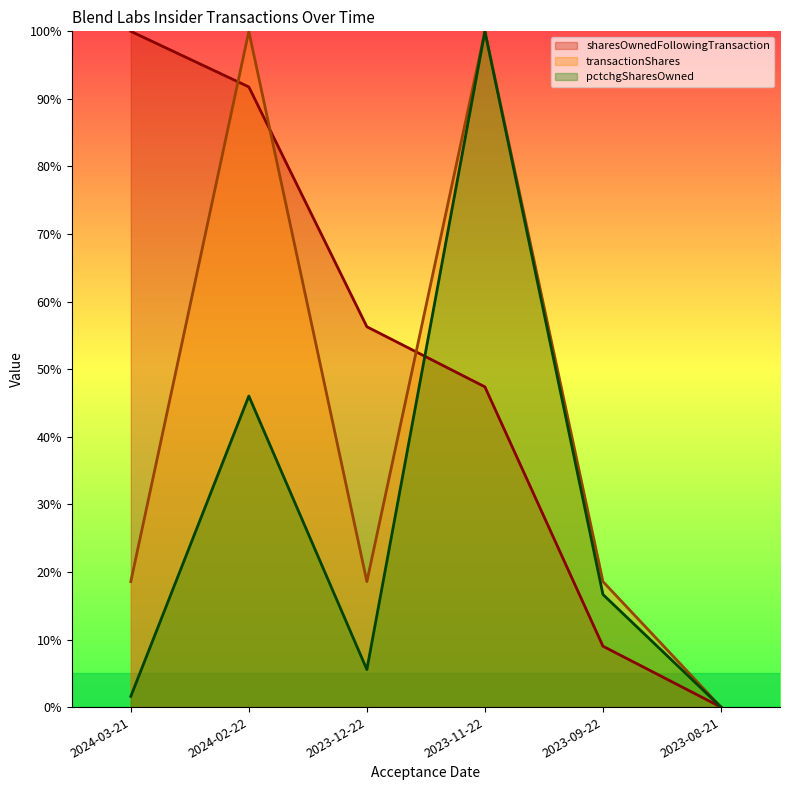

The sharesOwnedFollowingTransaction series shows 9.0 at 2023-09-22. True or false?

True